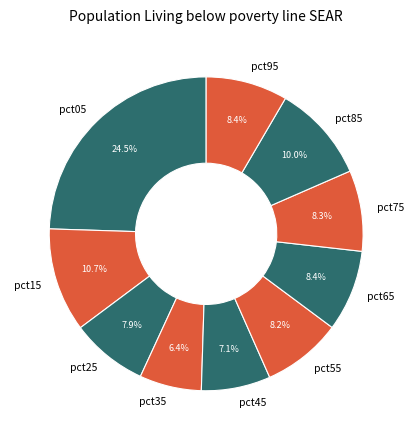

Which category has the smallest portion of the pie?

pct35